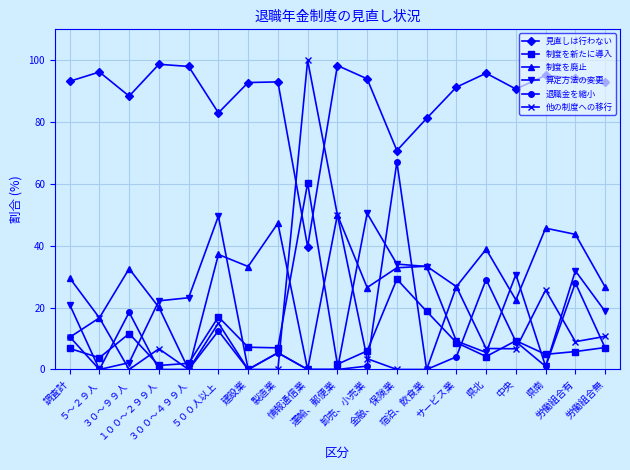

Where does the 退職金を縮小 series first go above 4?

調査計